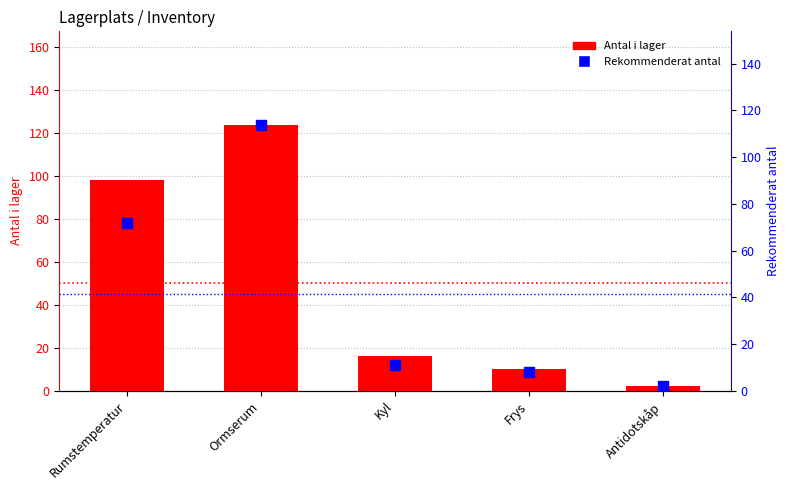

What are all the series names shown in the legend?

Antal i lager, Rekommenderat antal